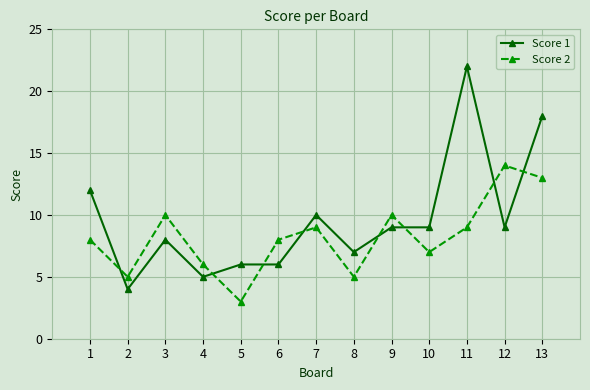

At which category does Score 1 reach its first local peak?

3